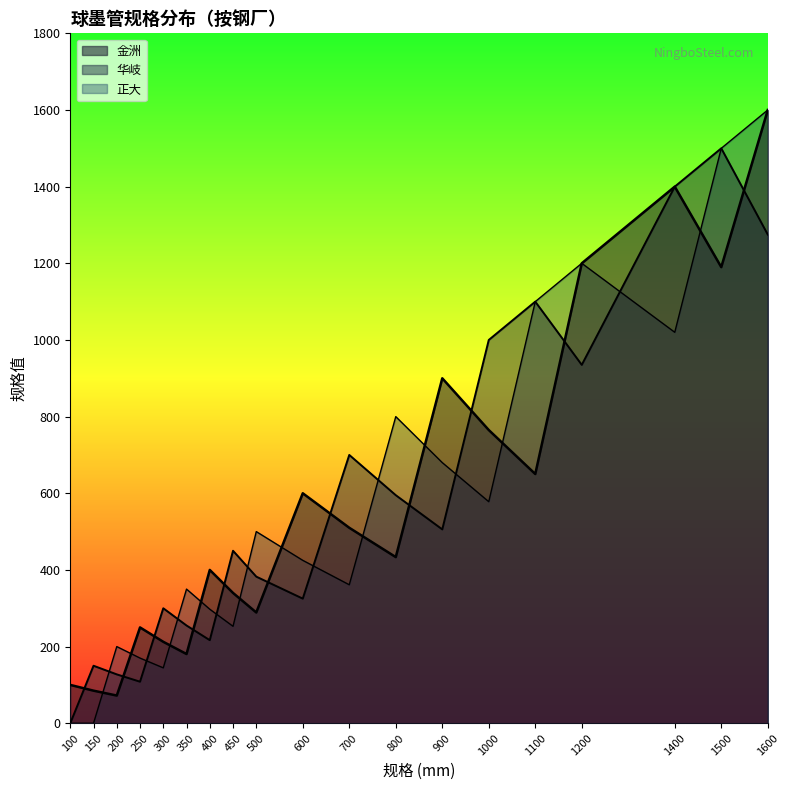

How many categories are shown in the chart?

19